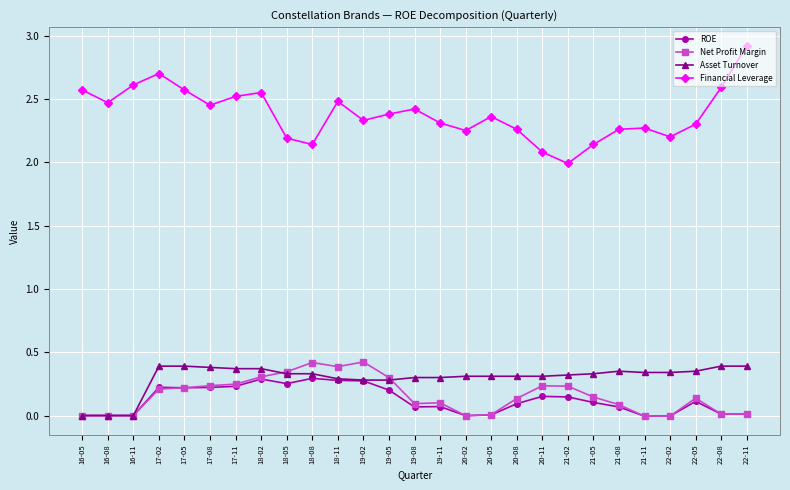

The value of Financial Leverage at 19-02 is 0.5. True or false?

False